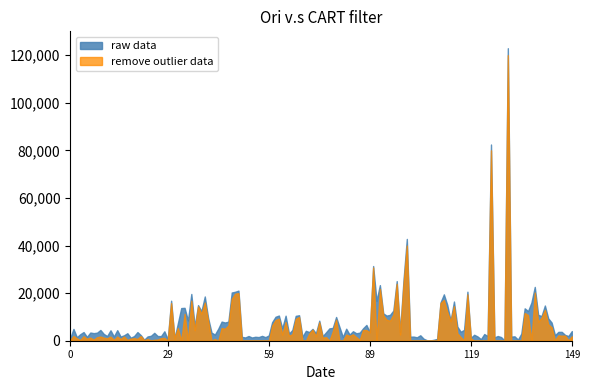

True or false: raw data and remove outlier data intersect in this chart.

False